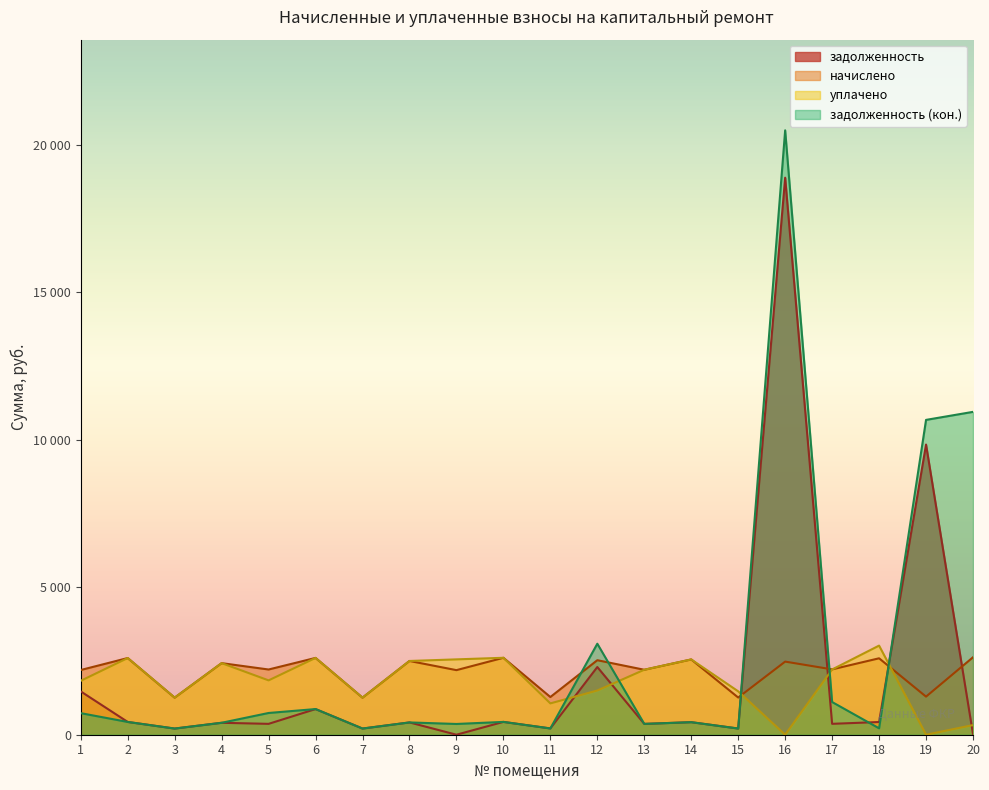

What is the difference between the уплачено values at 20 and 5?

1516.3